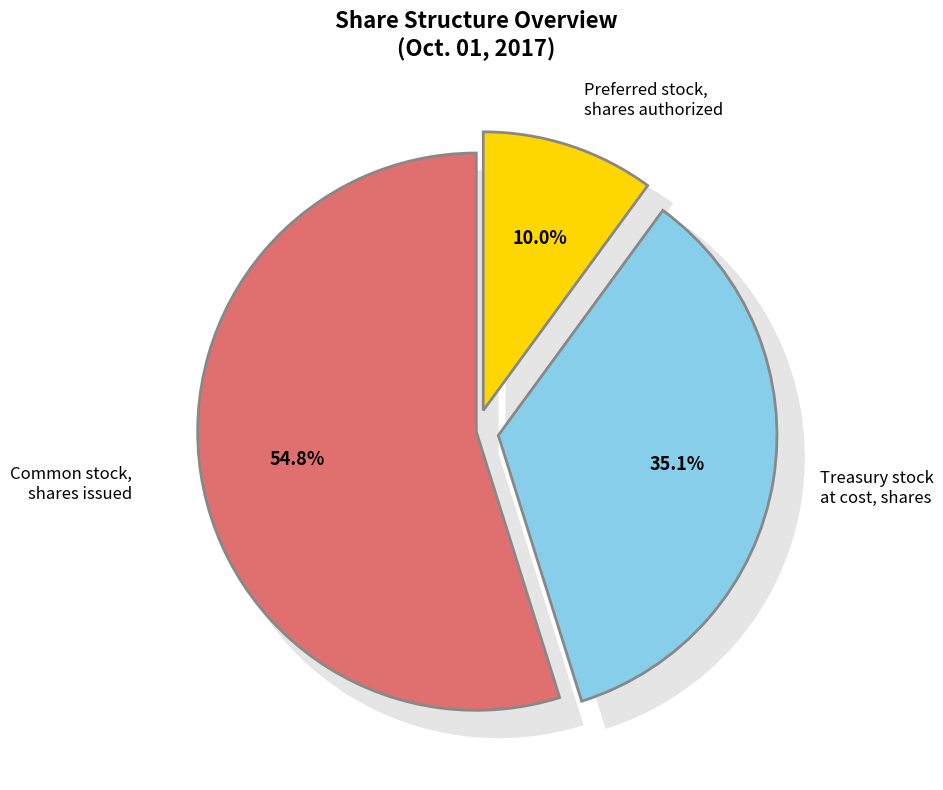

What percentage is the Preferred stock, shares authorized slice, to the nearest percent?

10%